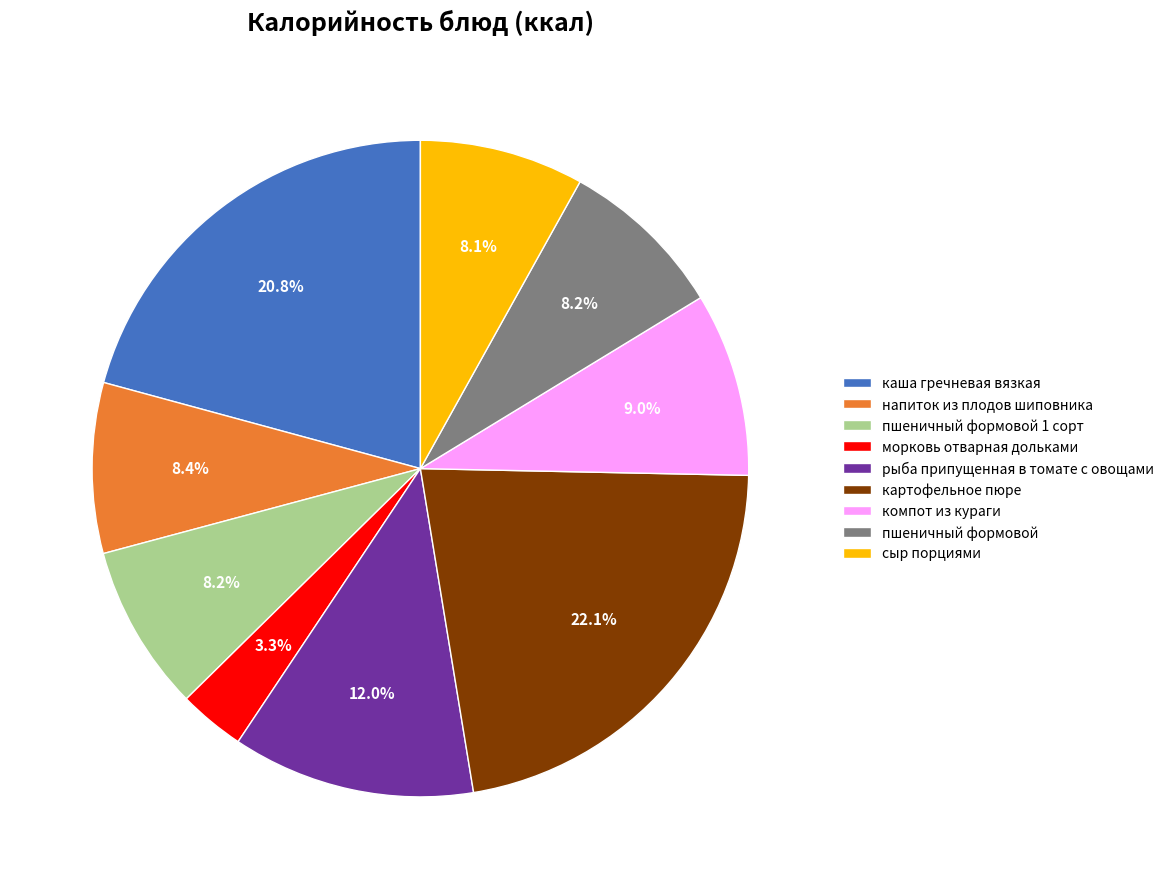

Combined, what portion of the pie is картофельное пюре and пшеничный формовой 1 сорт?

30.3%